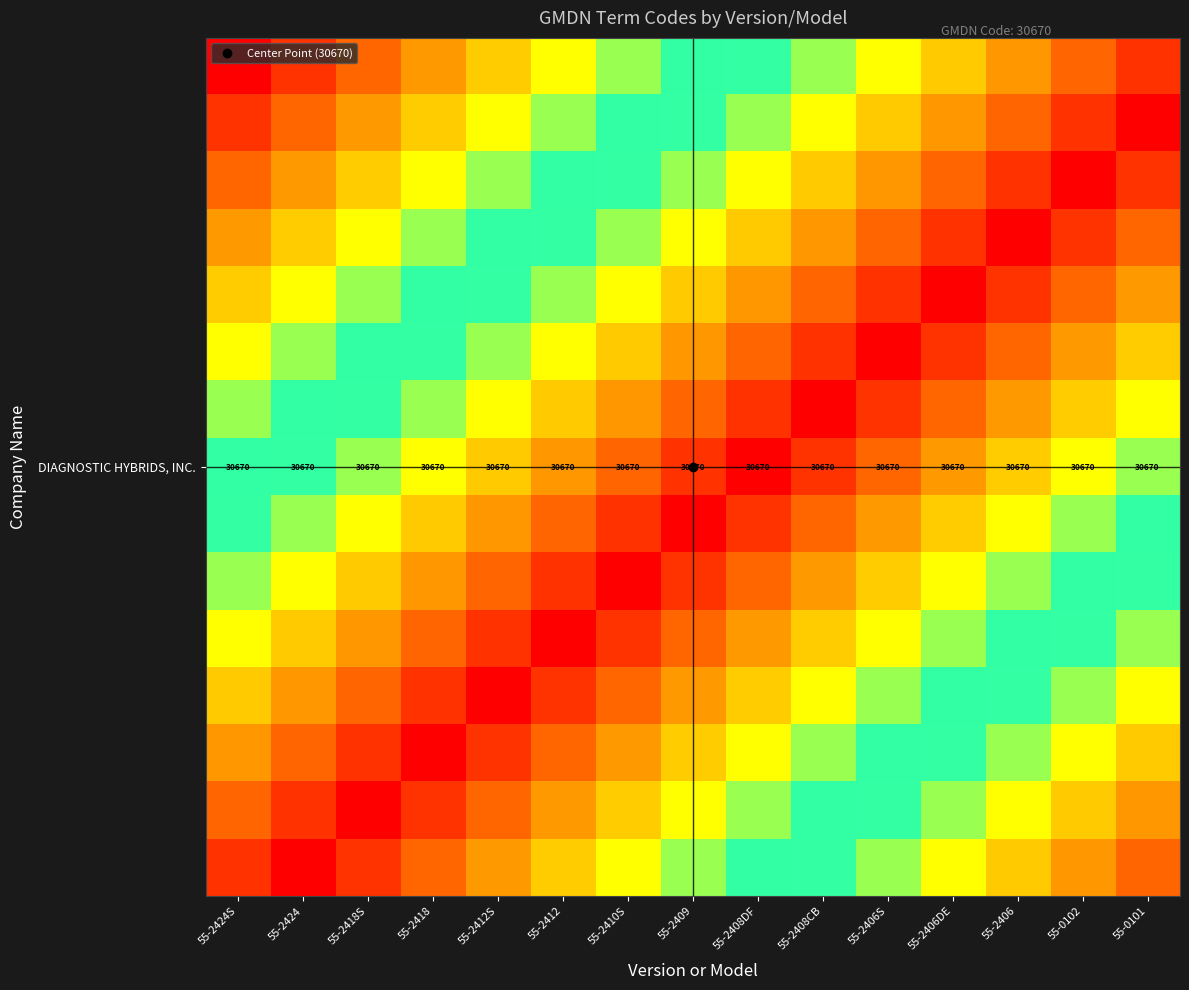

Which has a higher value, 55-2410S or 55-2418?

55-2410S